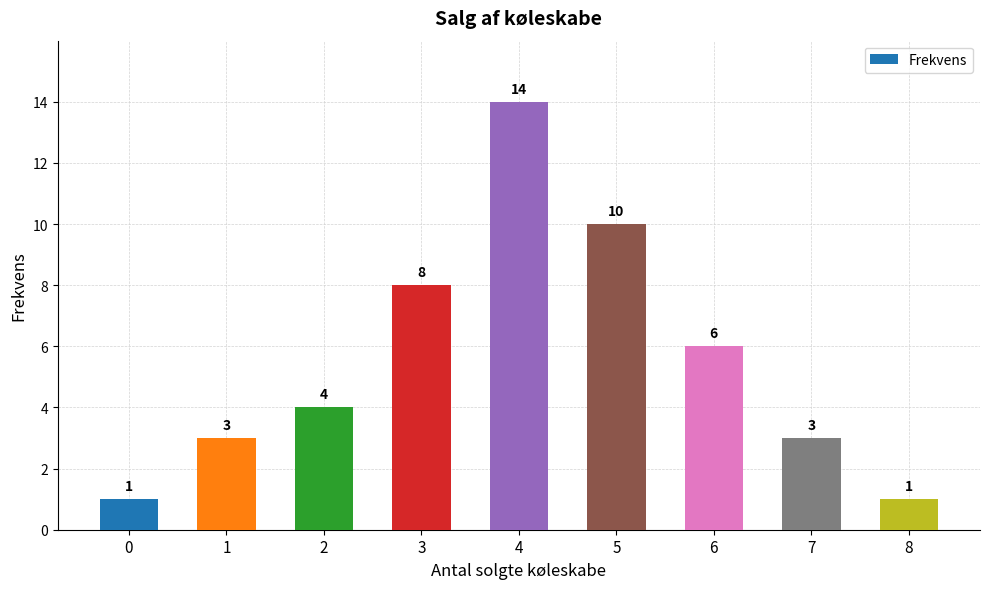

What is the change in value from 2 to 7?

-1